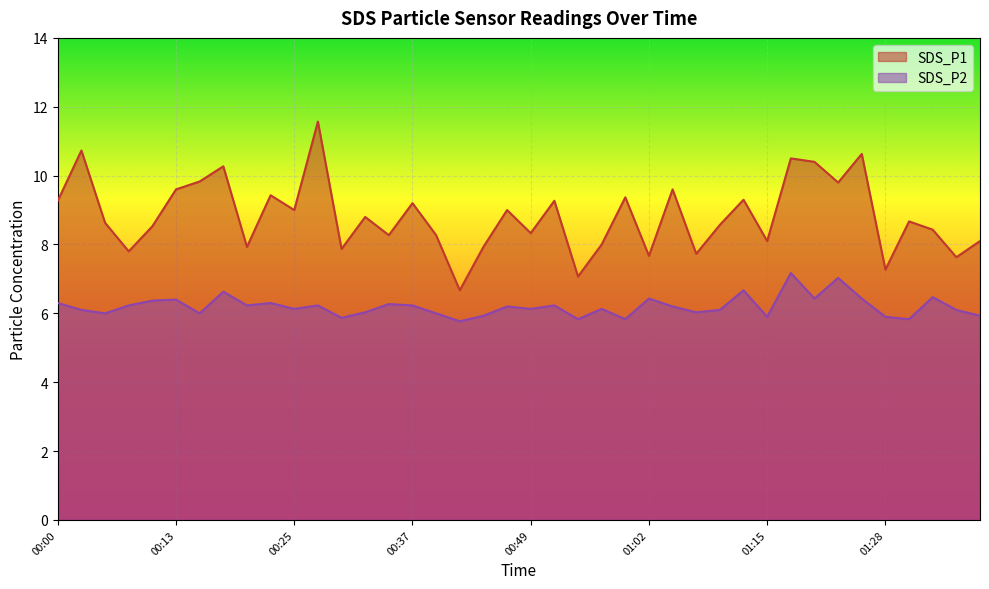

True or false: SDS_P2 and SDS_P1 cross at least once.

False